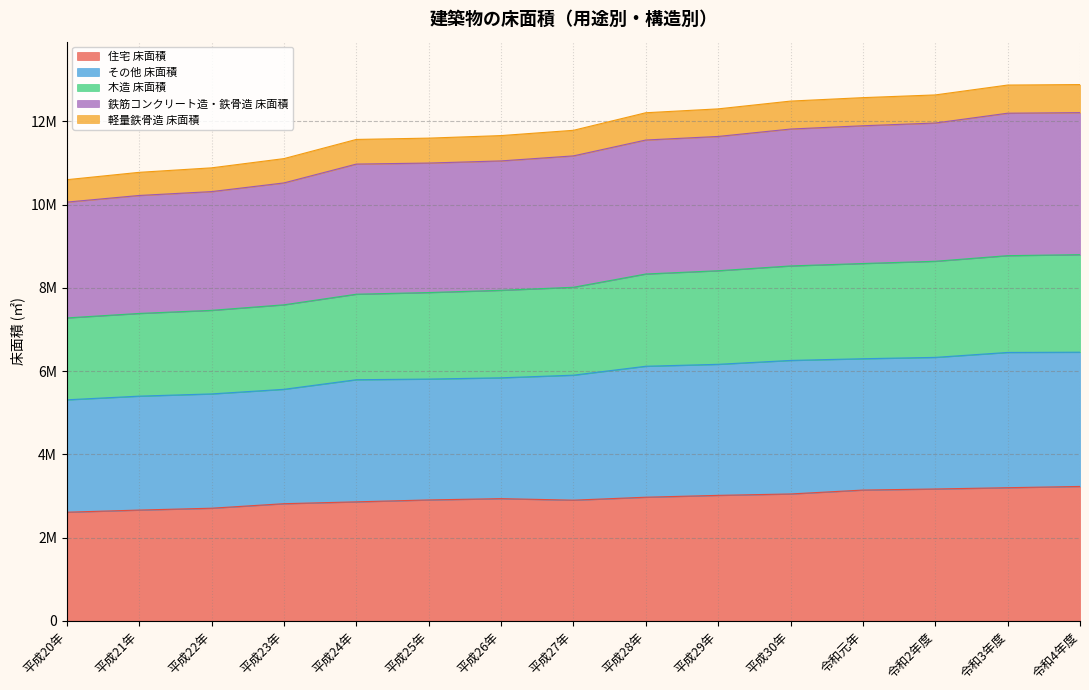

What position from the right is 平成30年?

5